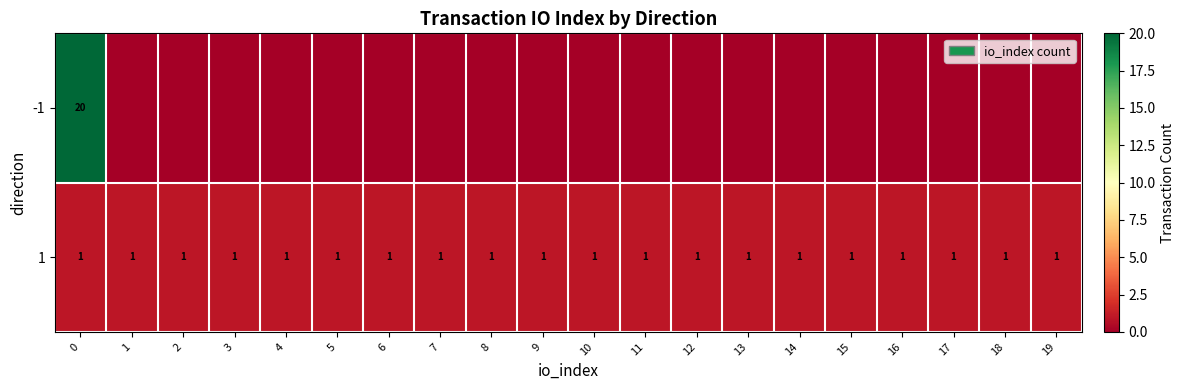

At how many categories does at least one series exceed 0?

20